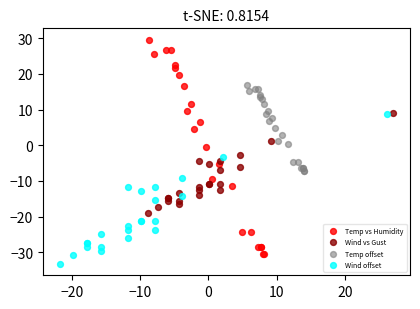

Which series reaches the minimum Y coordinate?

Wind offset